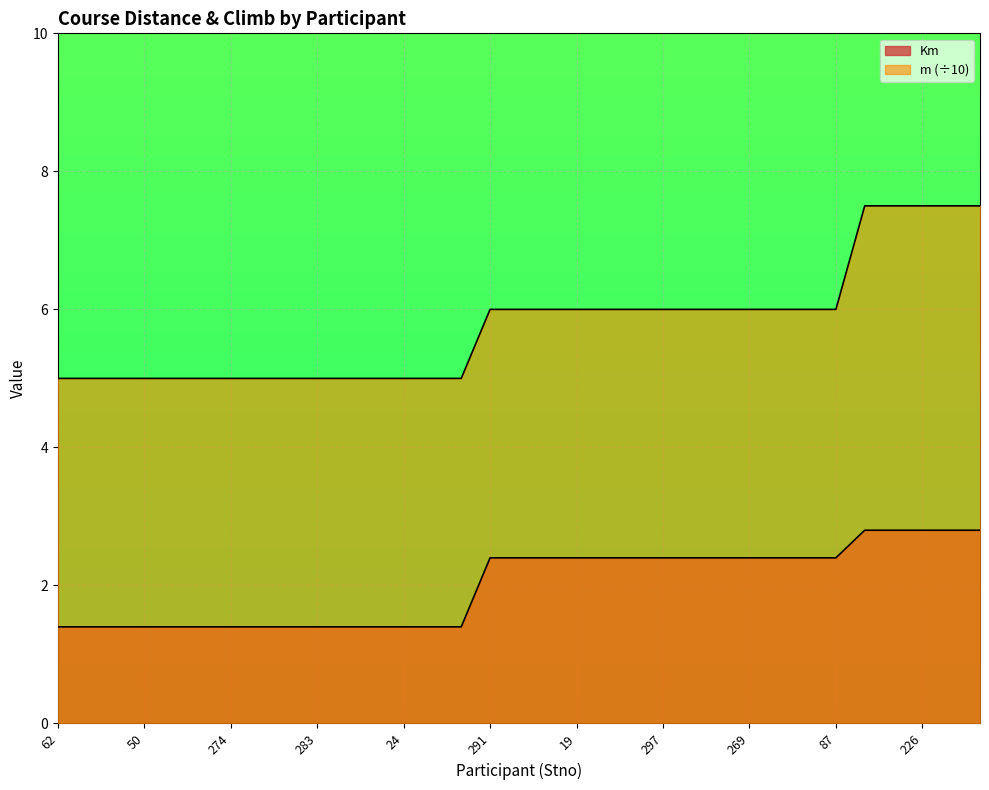

Count the m values in the range 5 to 6.

28